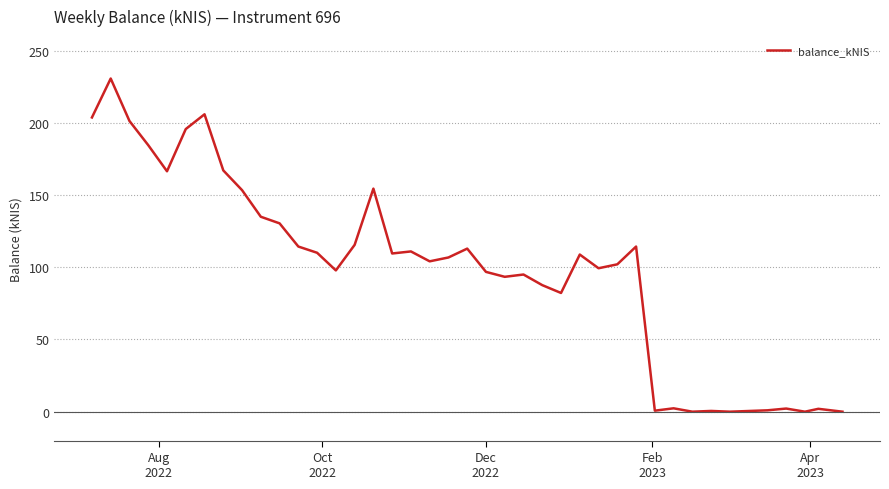

What is the difference between the maximum and minimum values?

230.6